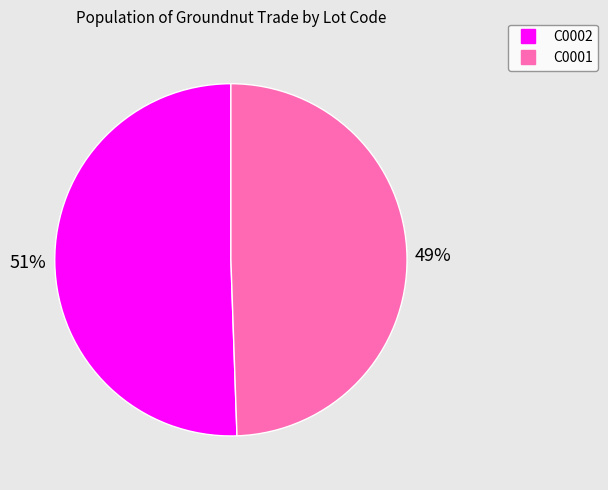

To the nearest percent, what percentage of the pie is C0001?

49%